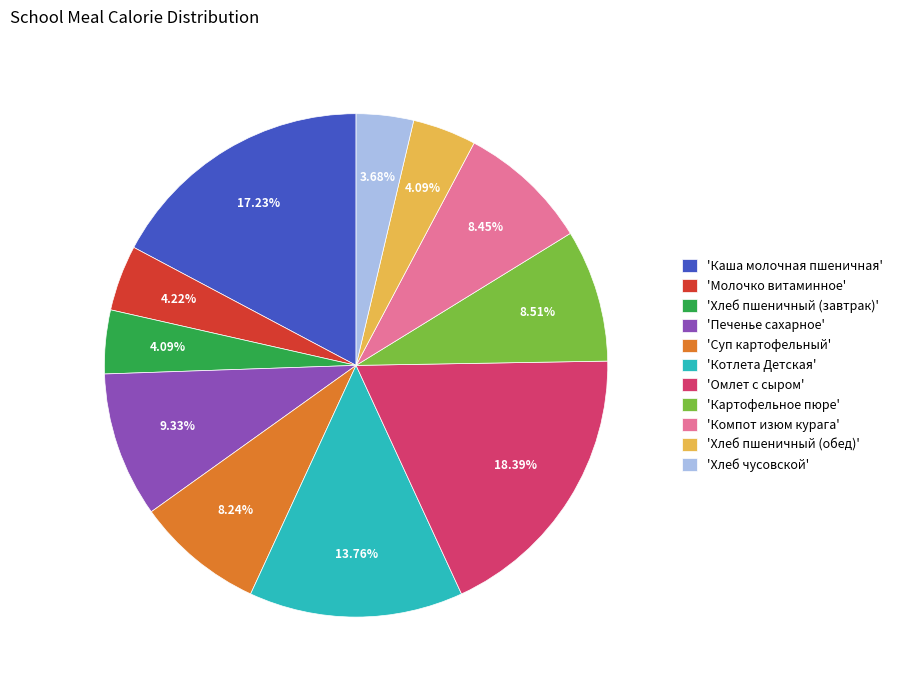

Combined, do 'Каша молочная пшеничная' and 'Молочко витаминное' account for over 50%?

No